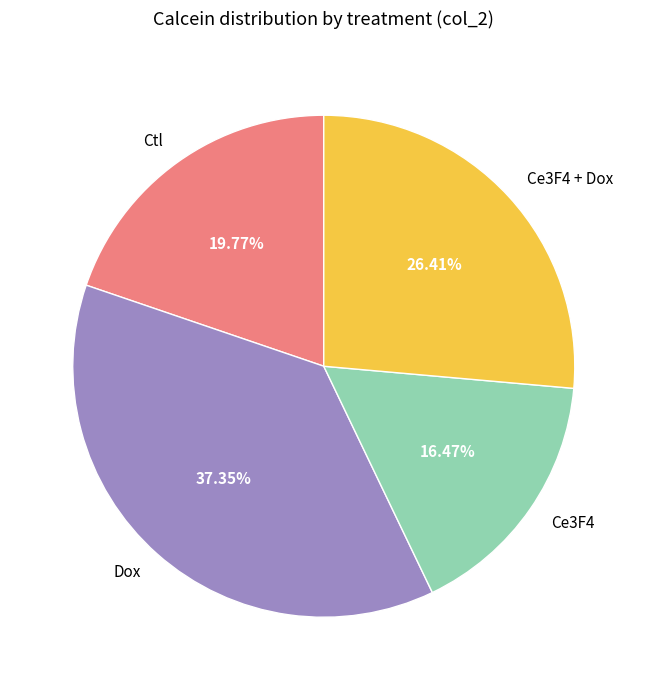

Which slice is the smallest?

Ce3F4